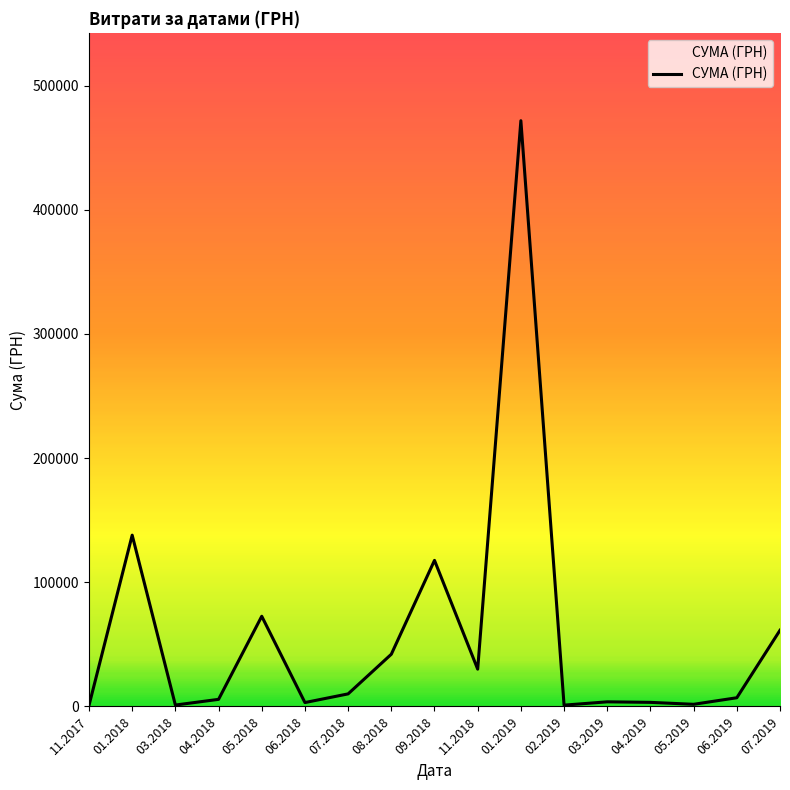

What is the maximum value shown in the chart?

471710.1